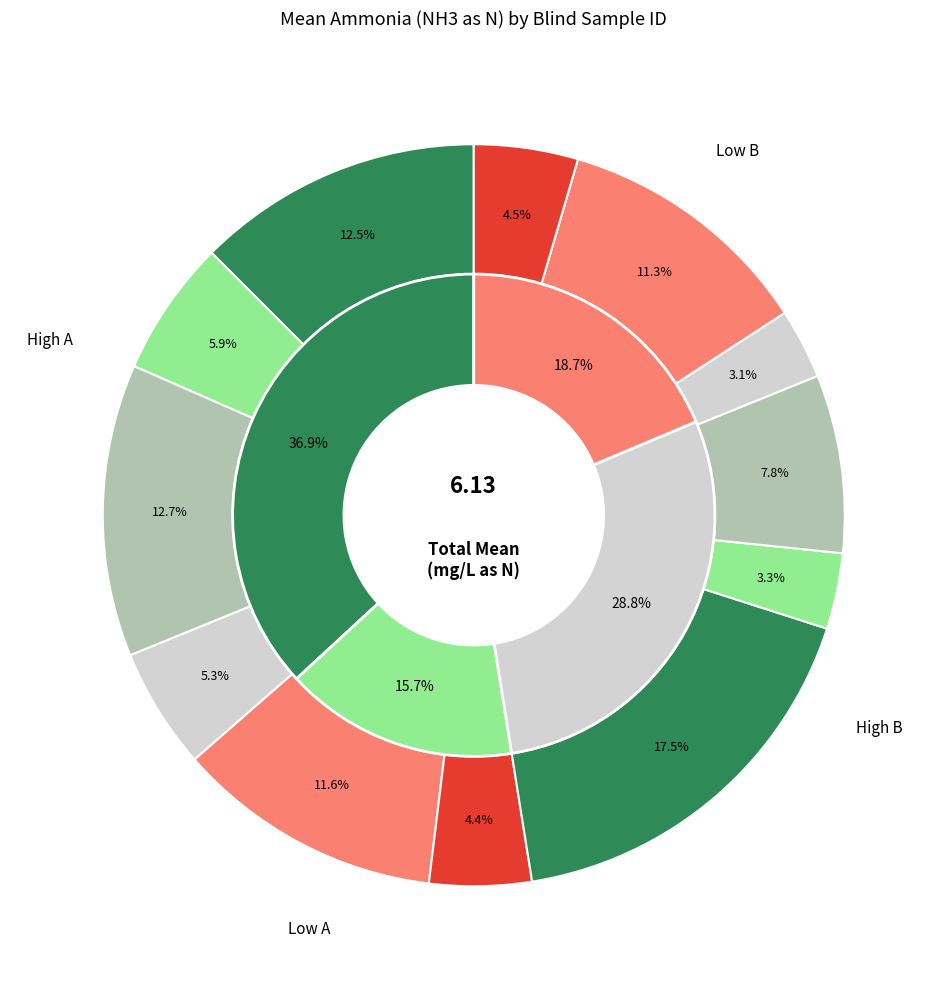

Does N101 account for over 50% of the chart?

No